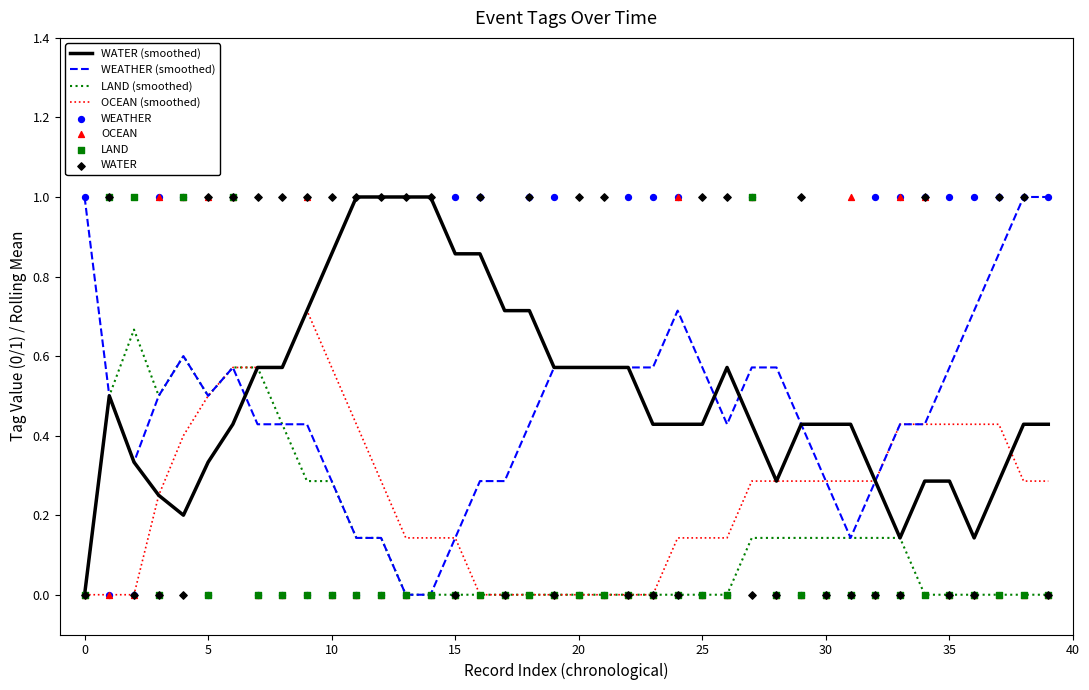

Which series has the widest spread of Y values?

WEATHER